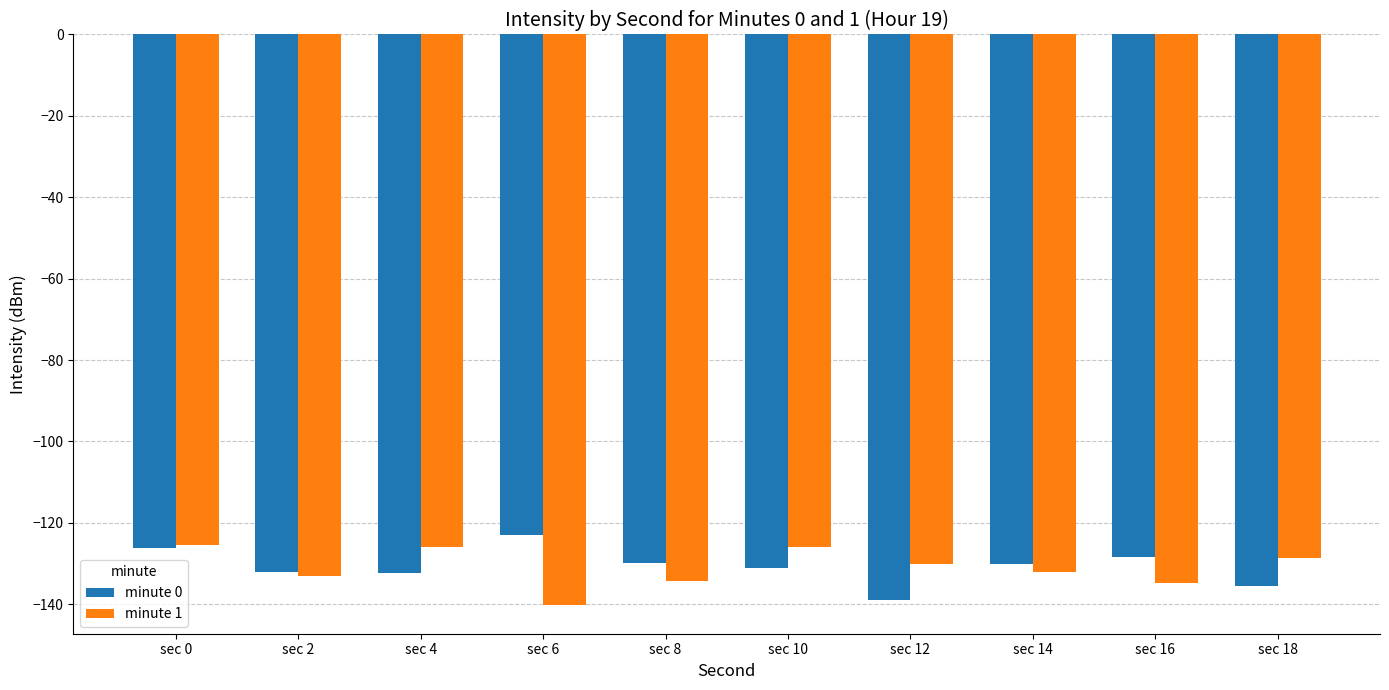

Does the chart contain any negative values?

Yes